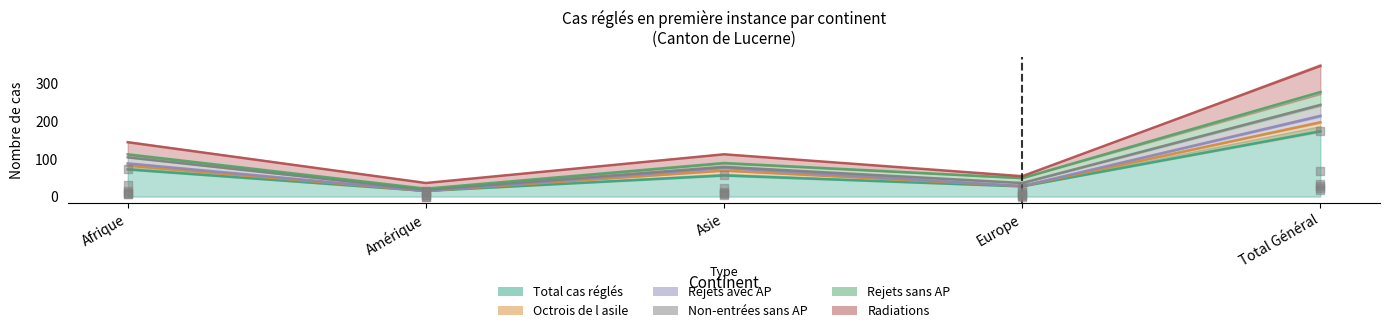

Is the value of Rejets avec AP at Amérique greater than the value of Octrois de l asile at Asie?

No